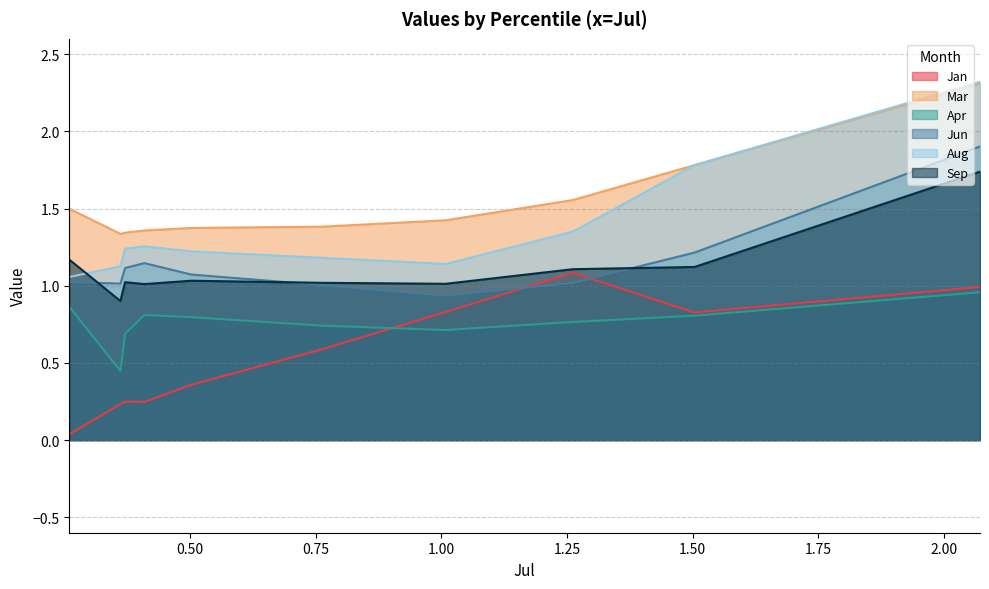

Which series changed the most between pct05 and pct95?

Aug